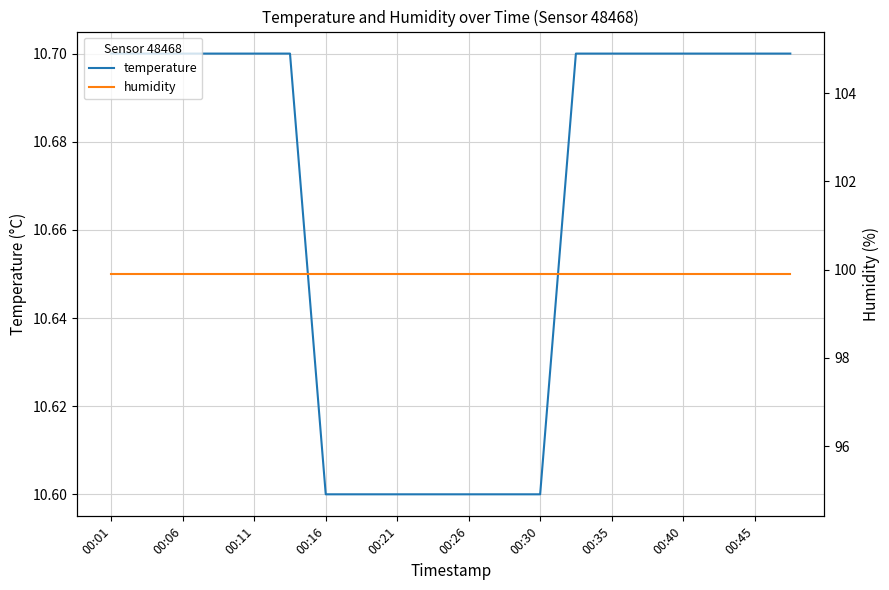

How many categories are shown in the chart?

20